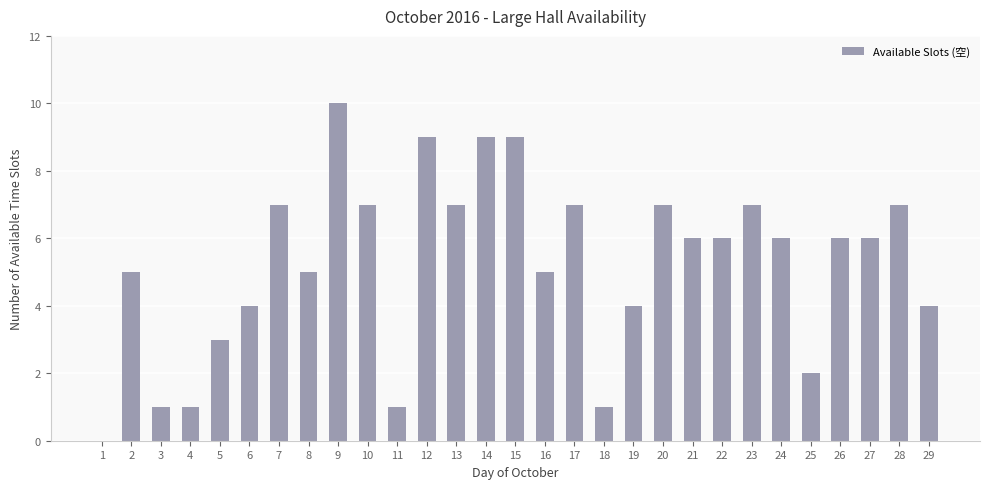

Between 22 and 14, which is larger?

14